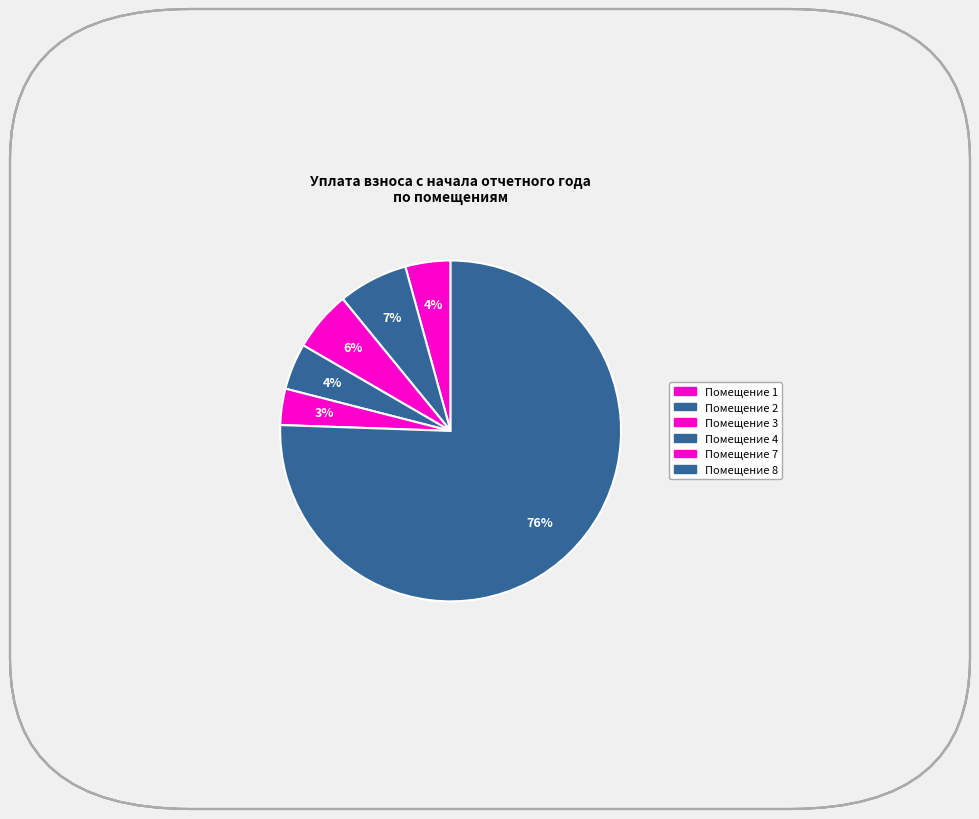

Count the number of slices in the pie.

6